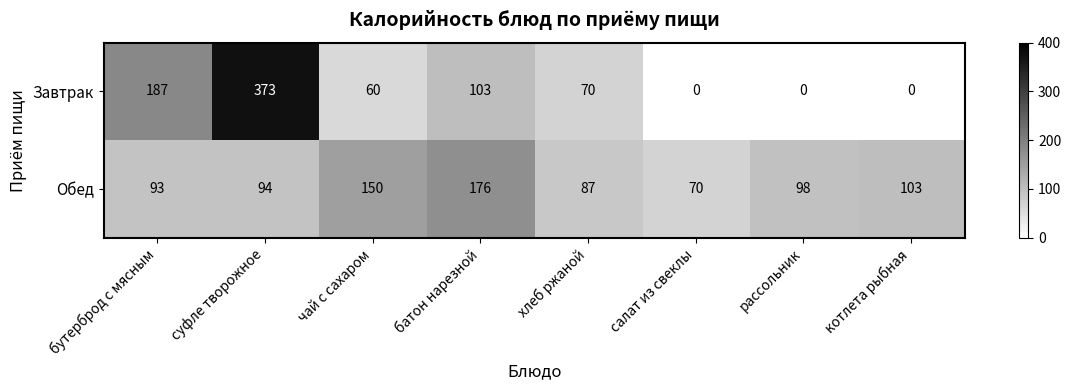

What is the total value across all series at салат из свеклы?

70